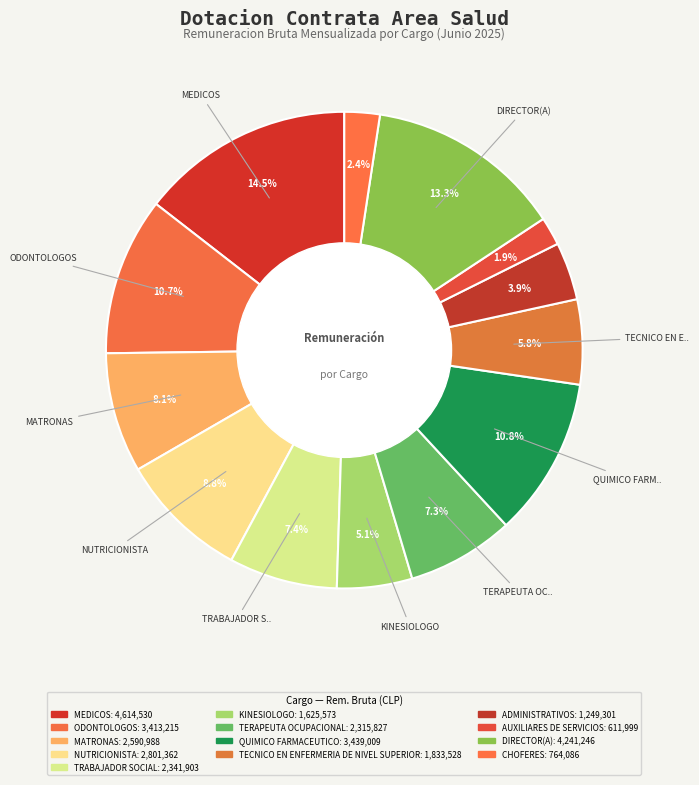

Which slice is the smallest?

AUXILIARES DE SERVICIOS